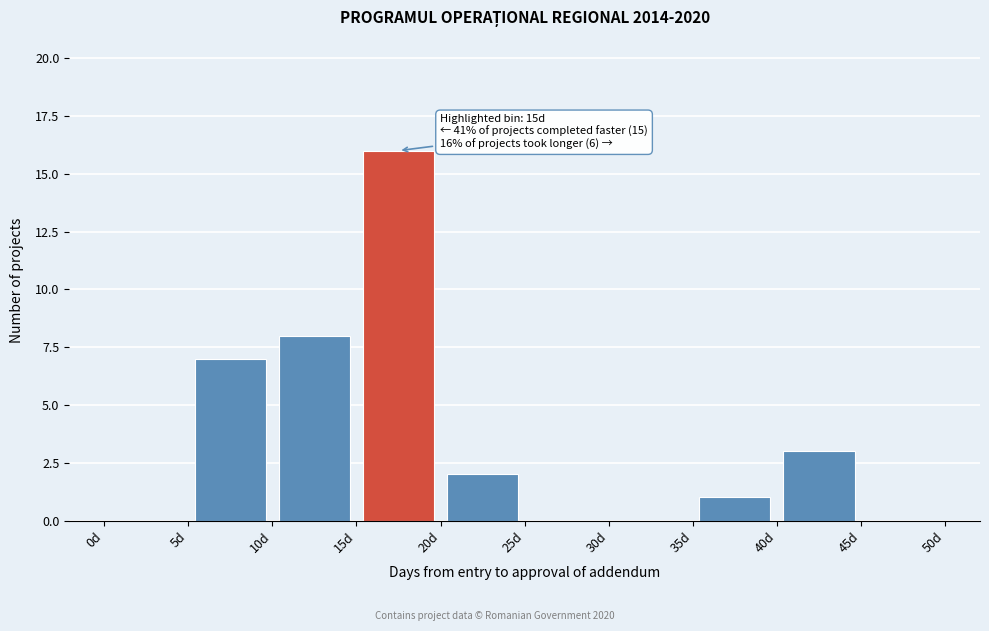

Which range on the x-axis has the tallest bar?

15 to 20